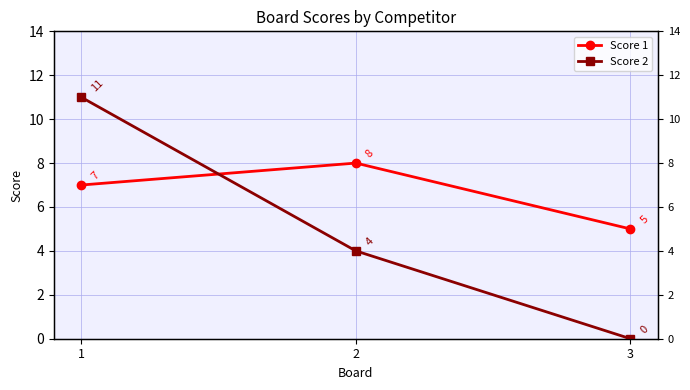

What is the value of the Score 2 point at the 2nd from the left?

4